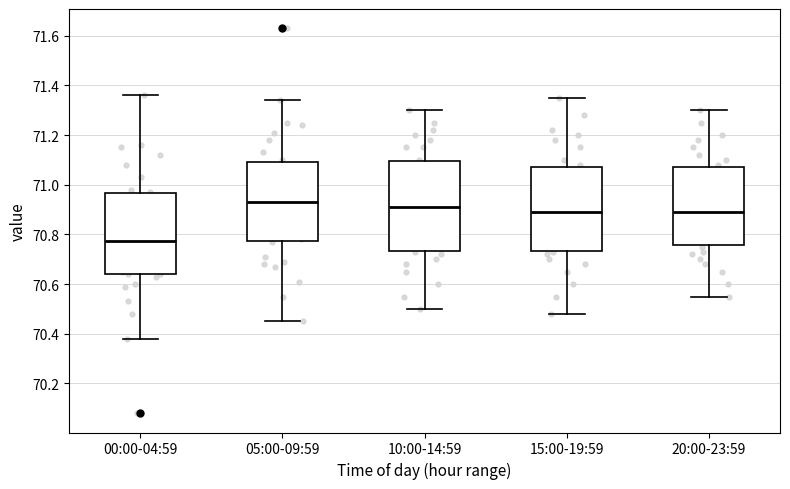

Which box has the highest median line?

05:00-09:59